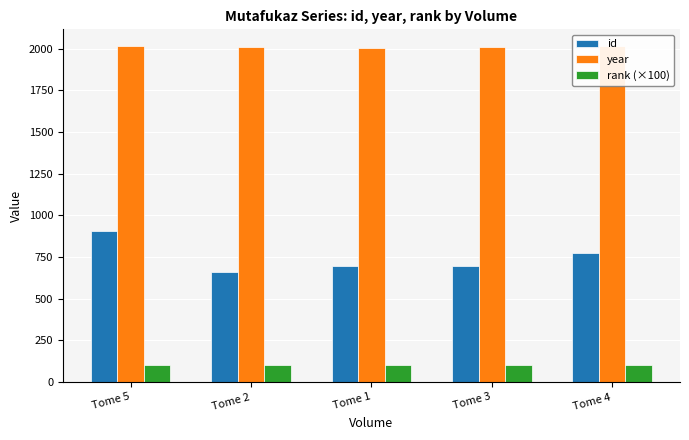

What is the highest value of the id series?

907